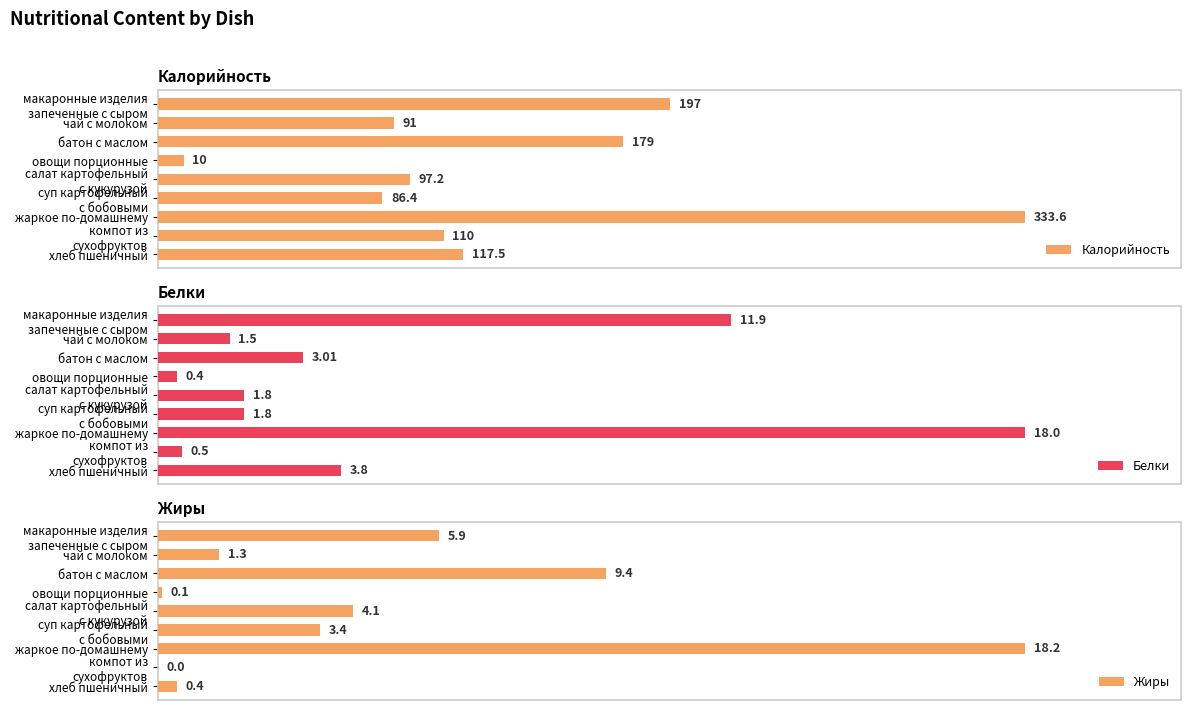

The Белки series shows 6.1 at 400. True or false?

False